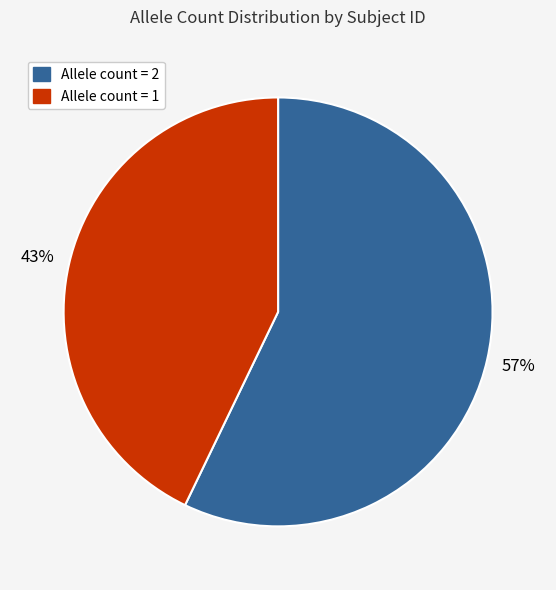

To the nearest percent, what is the difference between the largest and smallest slice percentages?

14%